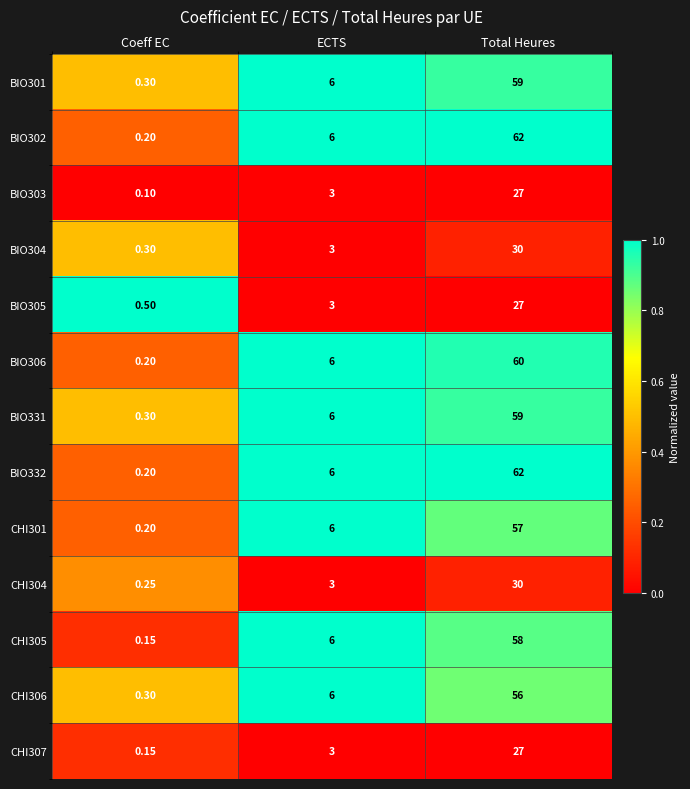

Is the value of CHI307 at ECTS greater than the value of CHI305 at Coeff EC?

Yes